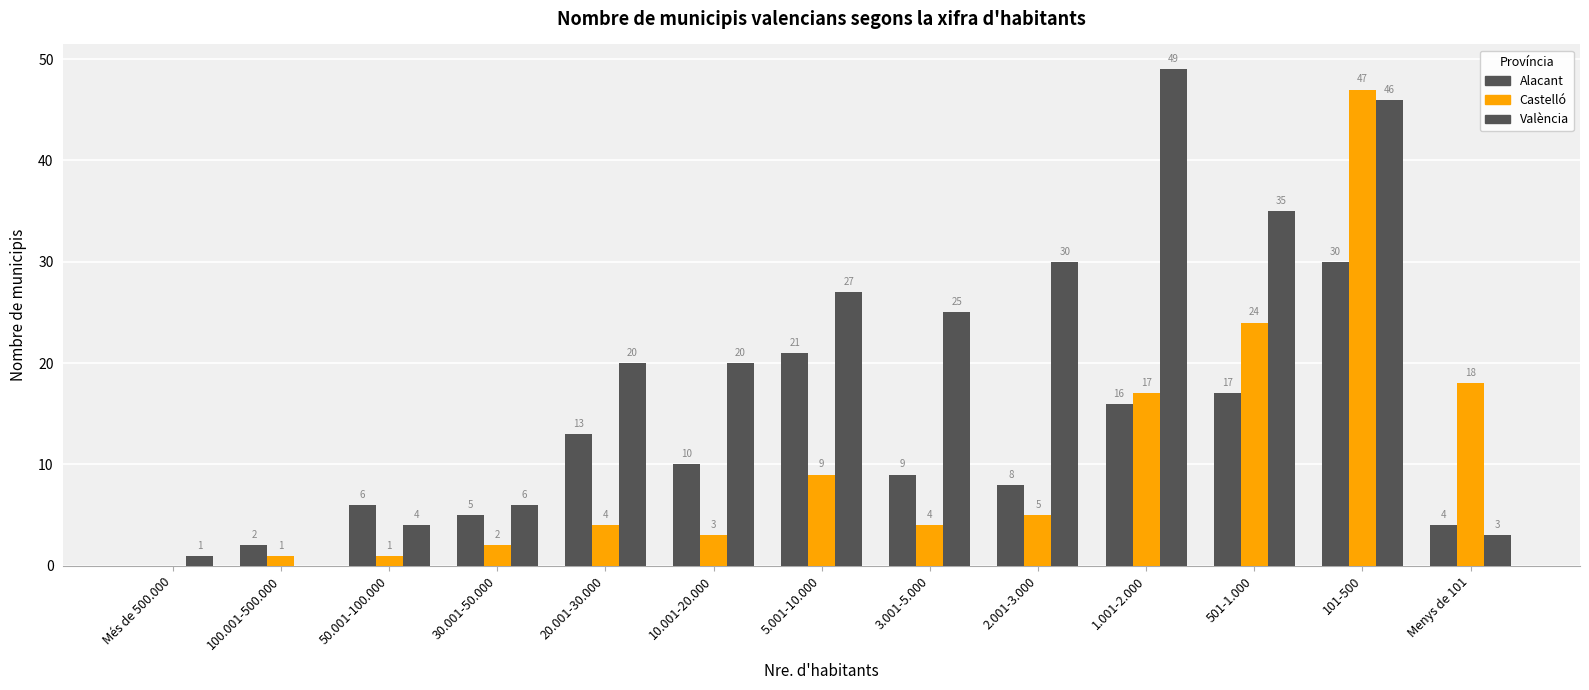

What is the value of the València bar at the 12th from the left?

46